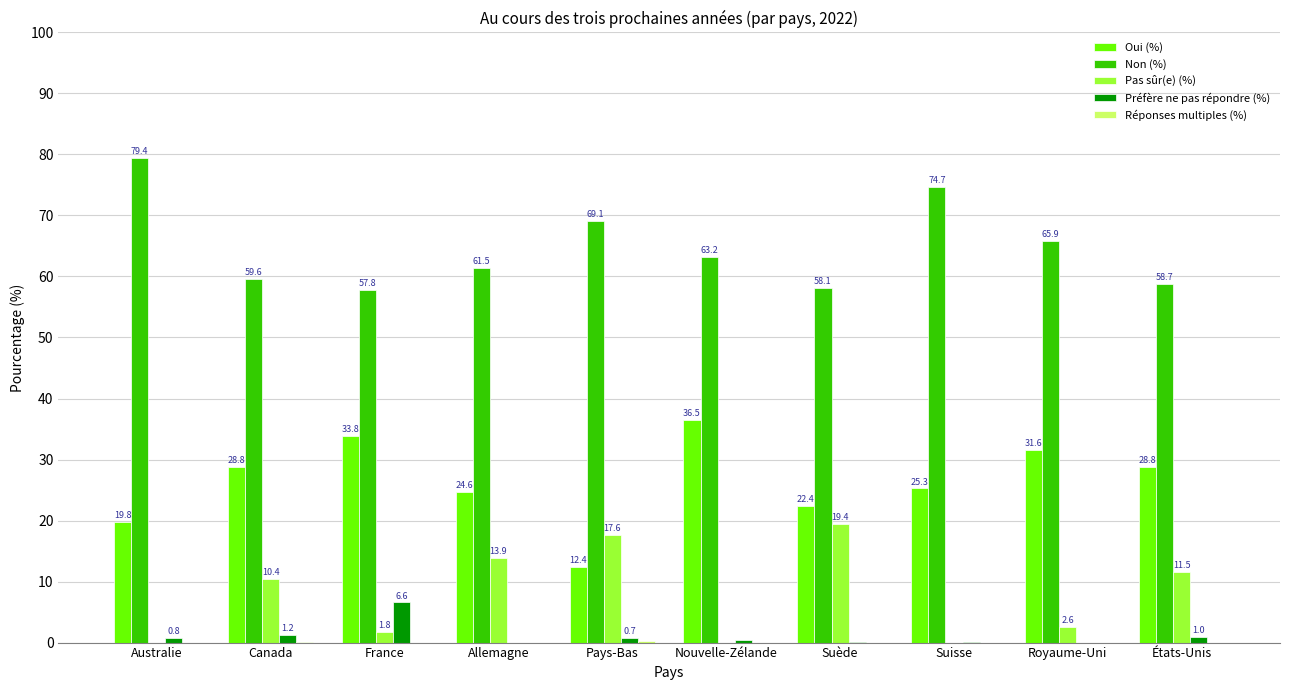

What is the sum of the Préfère ne pas répondre (%) values at Suède and Canada?

1.4